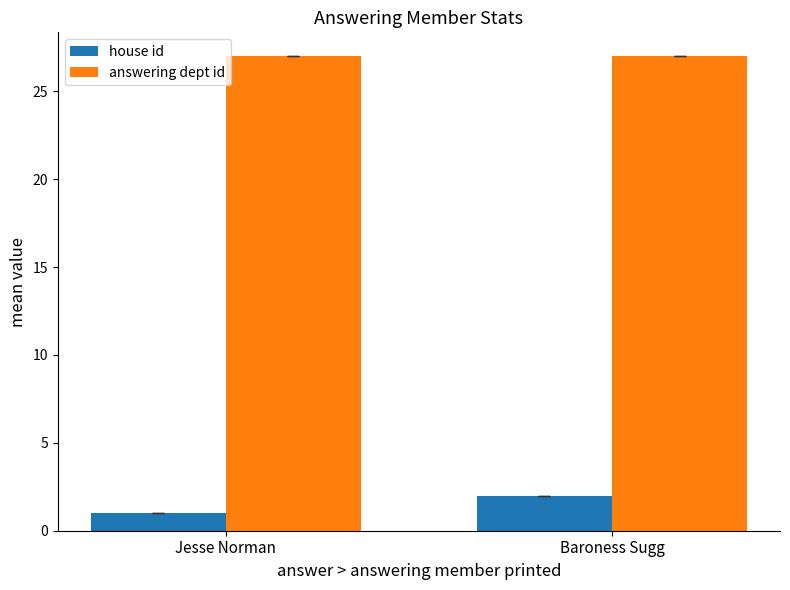

What is the value of the answering dept id bar at the 1st from the left?

27